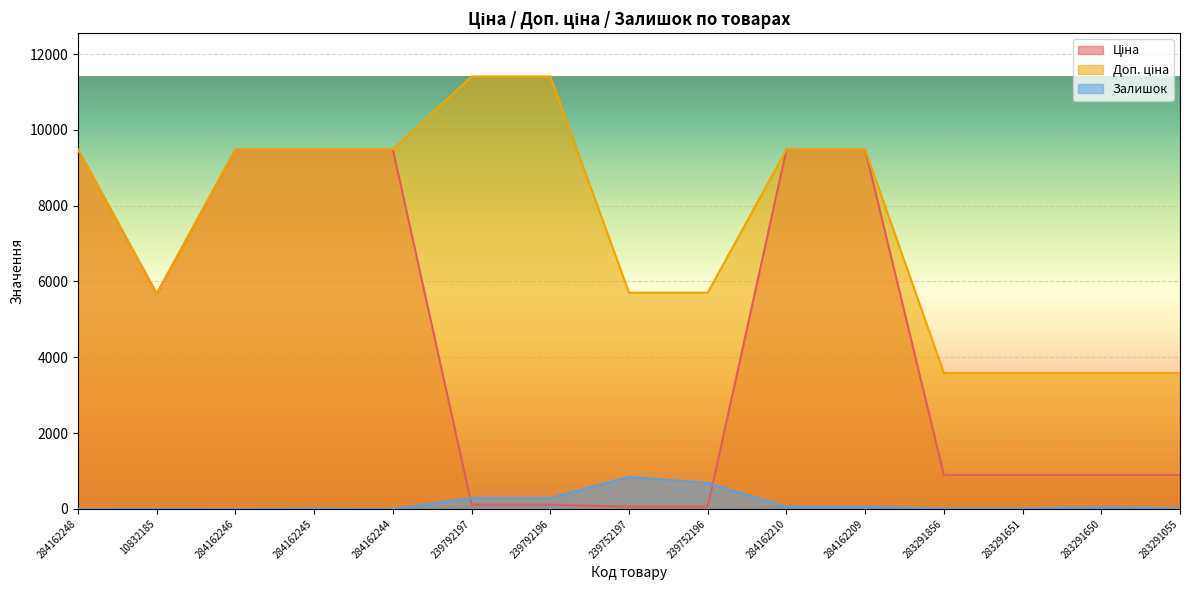

What is the spread (max minus min) of values at 284162210?

9424.1